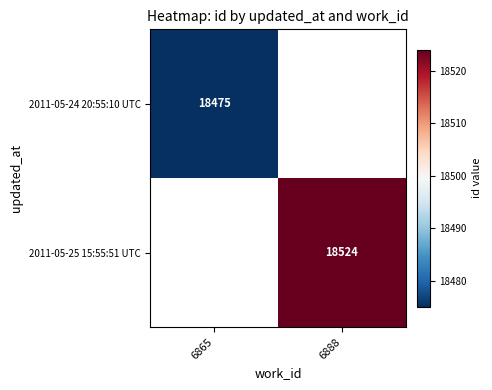

Is the value of 2011-05-24 20:55:10 UTC at 6865 greater than the value of 2011-05-25 15:55:51 UTC at 6888?

No